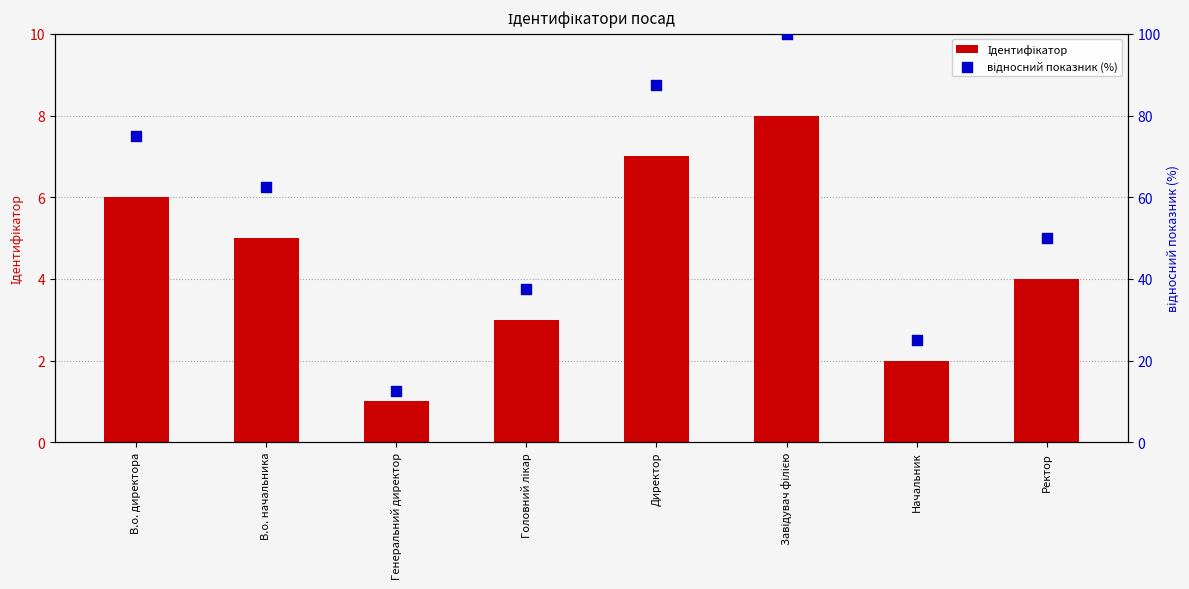

At which category is the sum across all series the highest?

Завідувач філією